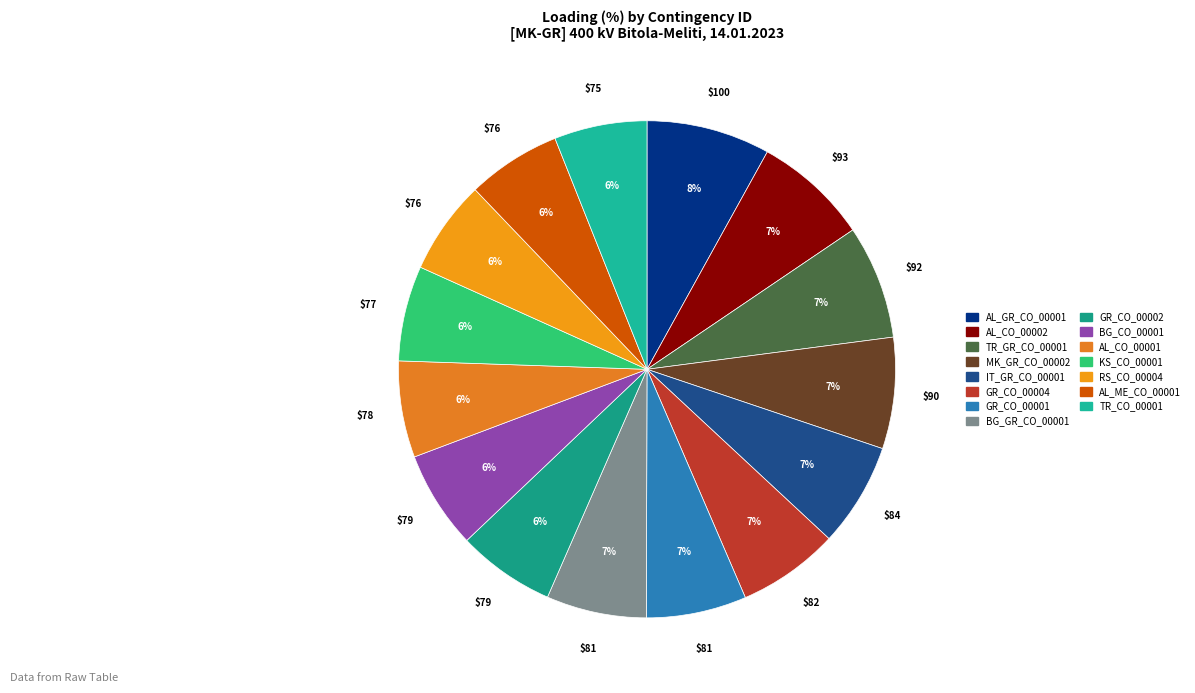

Does AL_ME_CO_00001 account for over 50% of the chart?

No